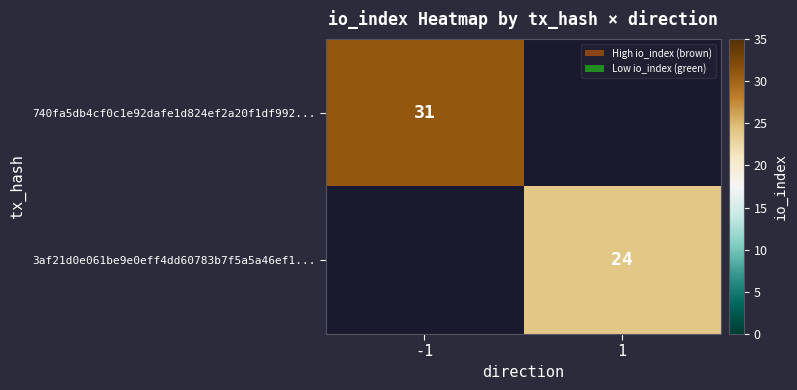

Is it true that 3af21d0e061be9e0eff4dd60783b7f5a5a46ef1... equals 24 at 1?

True